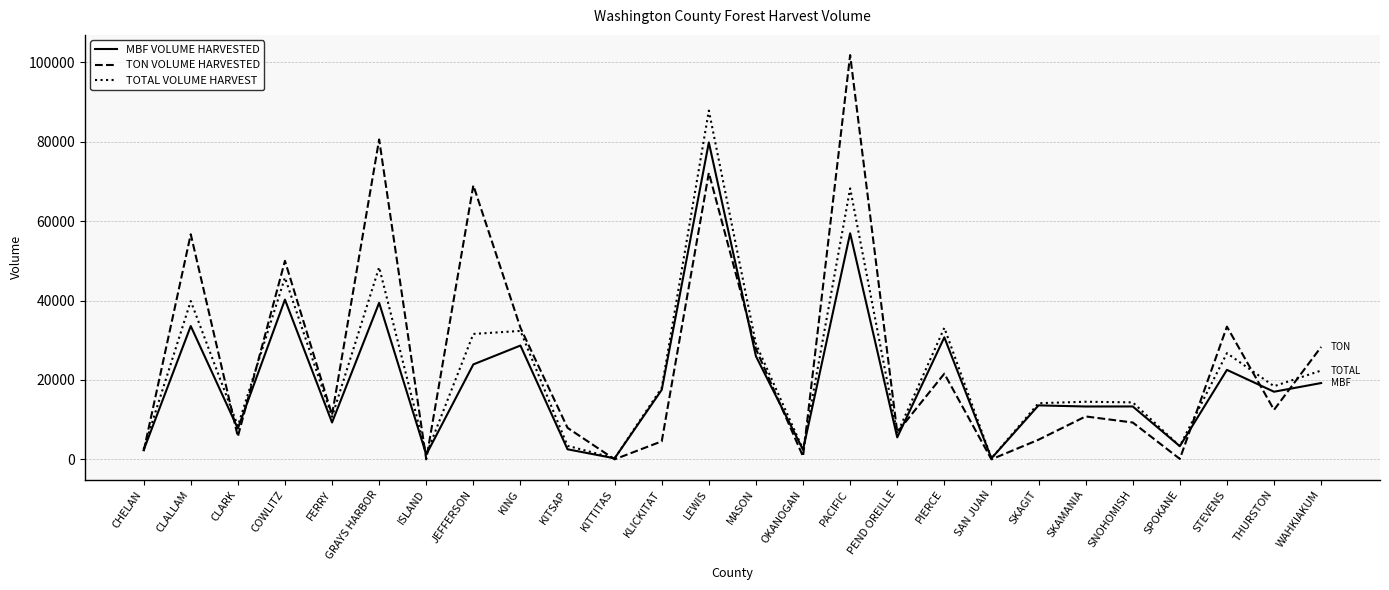

What is the maximum value shown in the chart?

101811